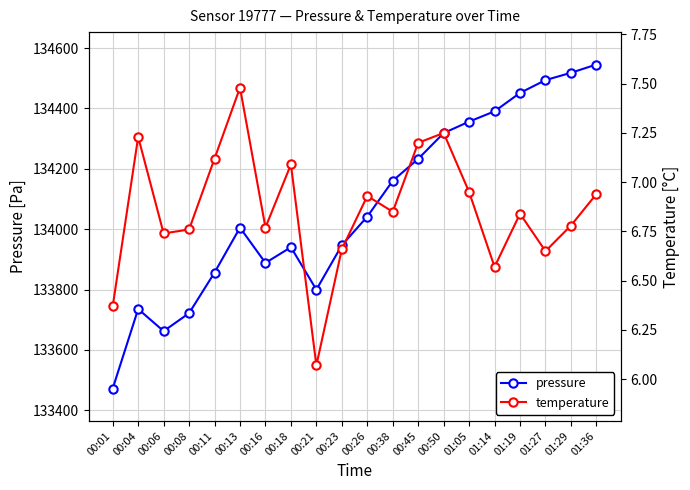

What is the maximum value shown in the chart?

134545.5